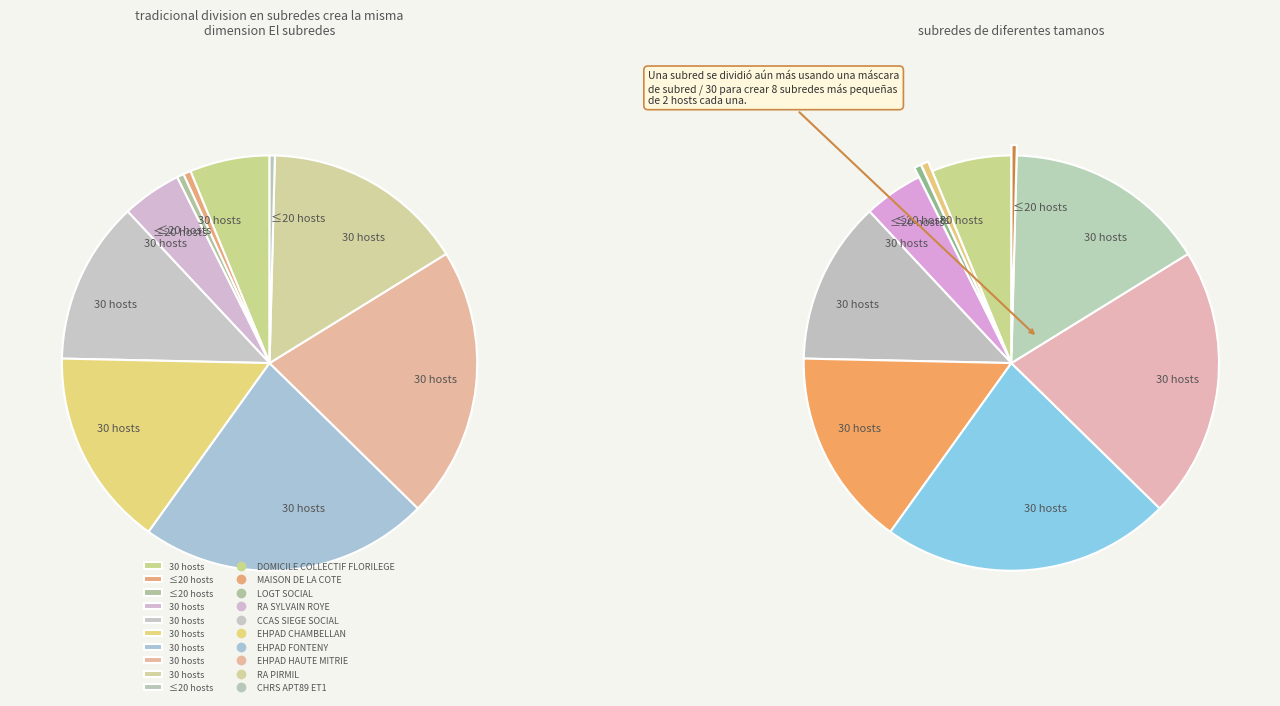

True or false: LOGT SOCIAL accounts for 15% of the total.

False